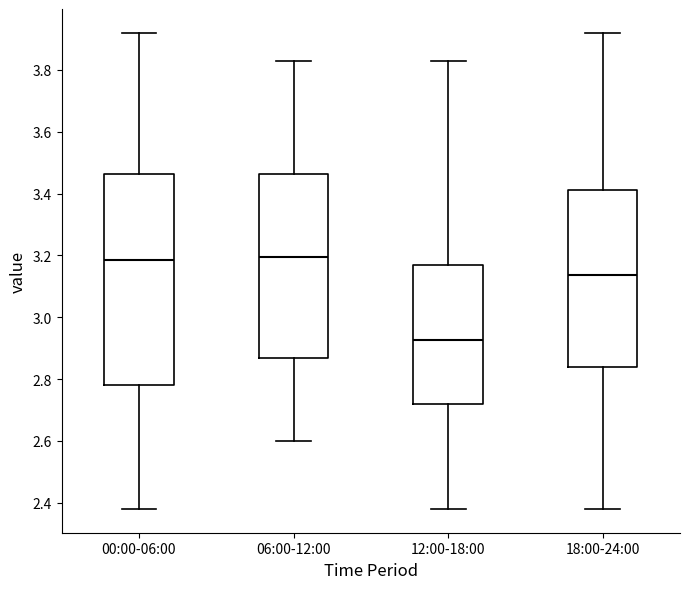

Comparing the boxes themselves (not the whiskers), which one is the tallest?

00:00-06:00